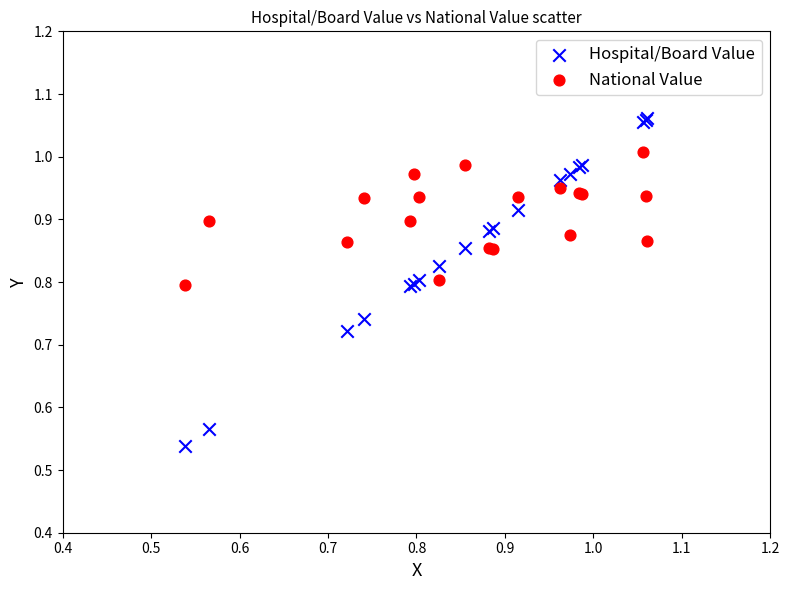

Which series contains the lowest Y value?

Hospital/Board Value